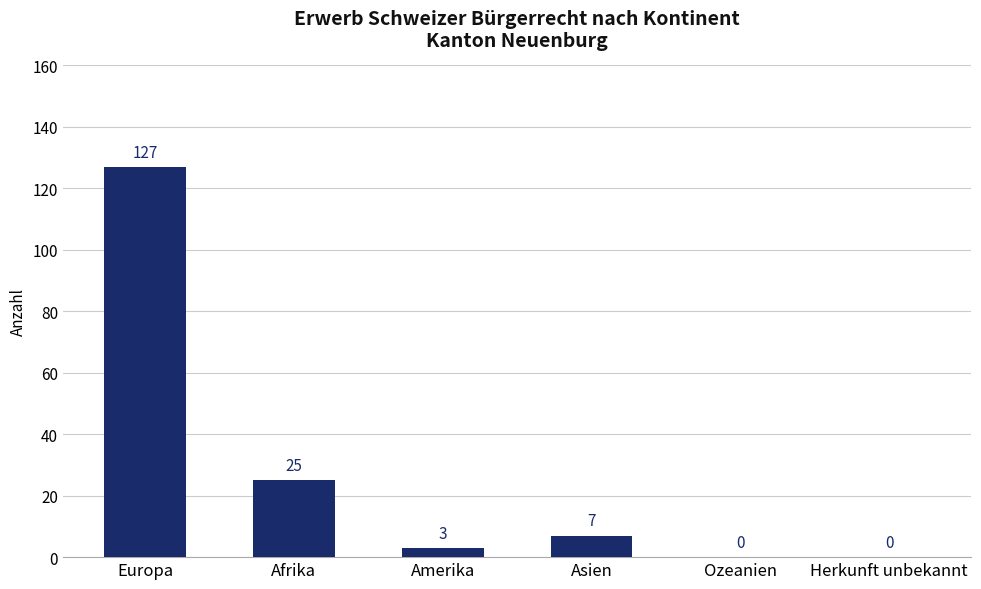

What is the sum of all values?

162